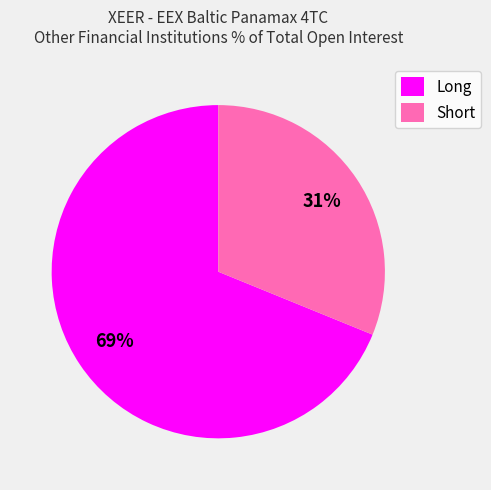

What is the smallest slice in the pie chart?

Short